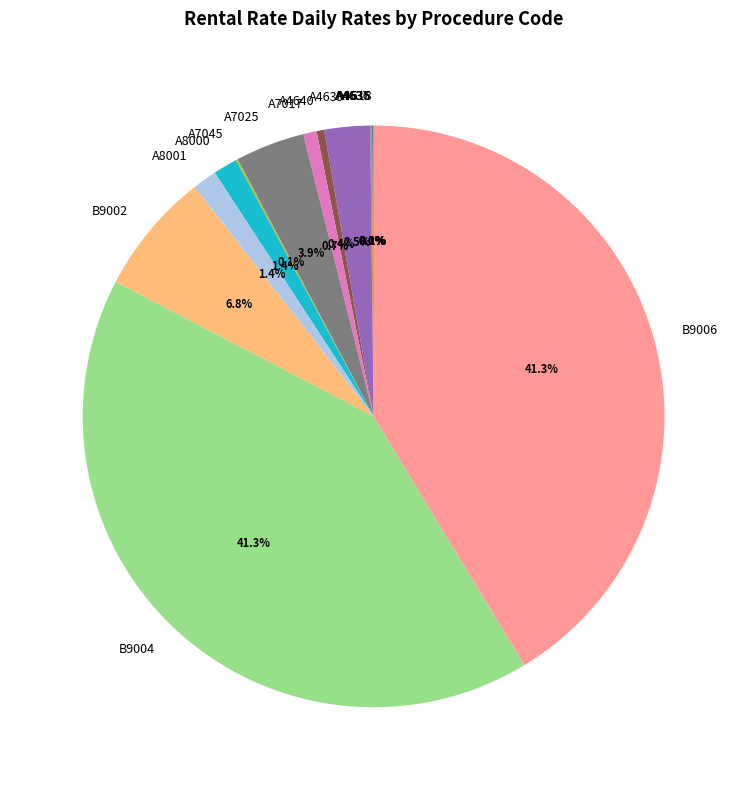

Is there any slice that represents more than half of the pie?

No